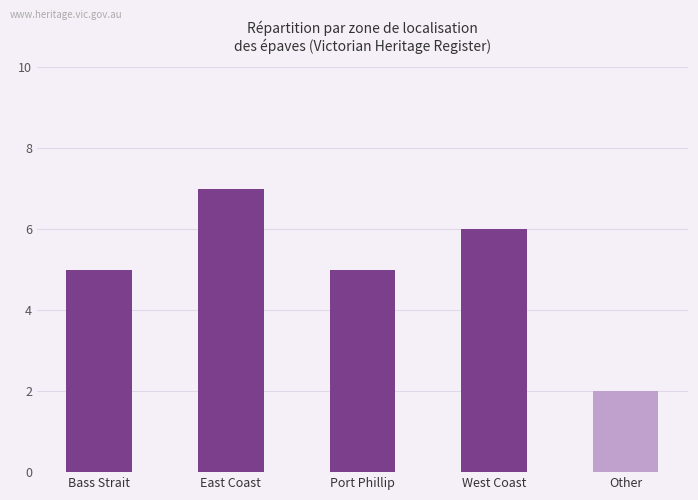

What is the sum of the values at Bass Strait and Other?

7